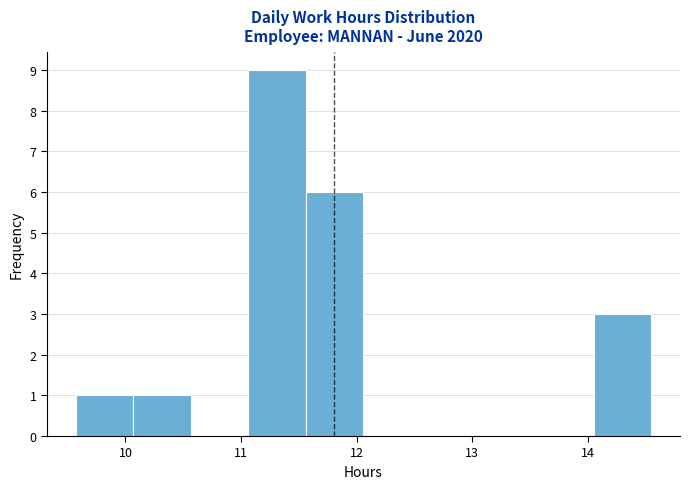

Which range on the x-axis has the tallest bar?

11.1 to 11.6